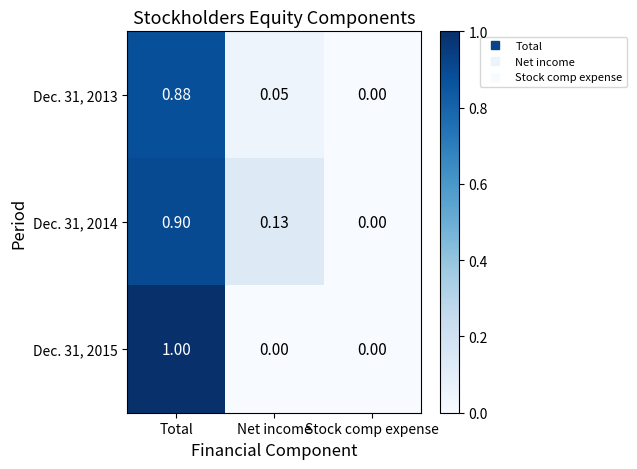

Where is Dec. 31, 2013 nearest to the value 0?

Stock comp expense